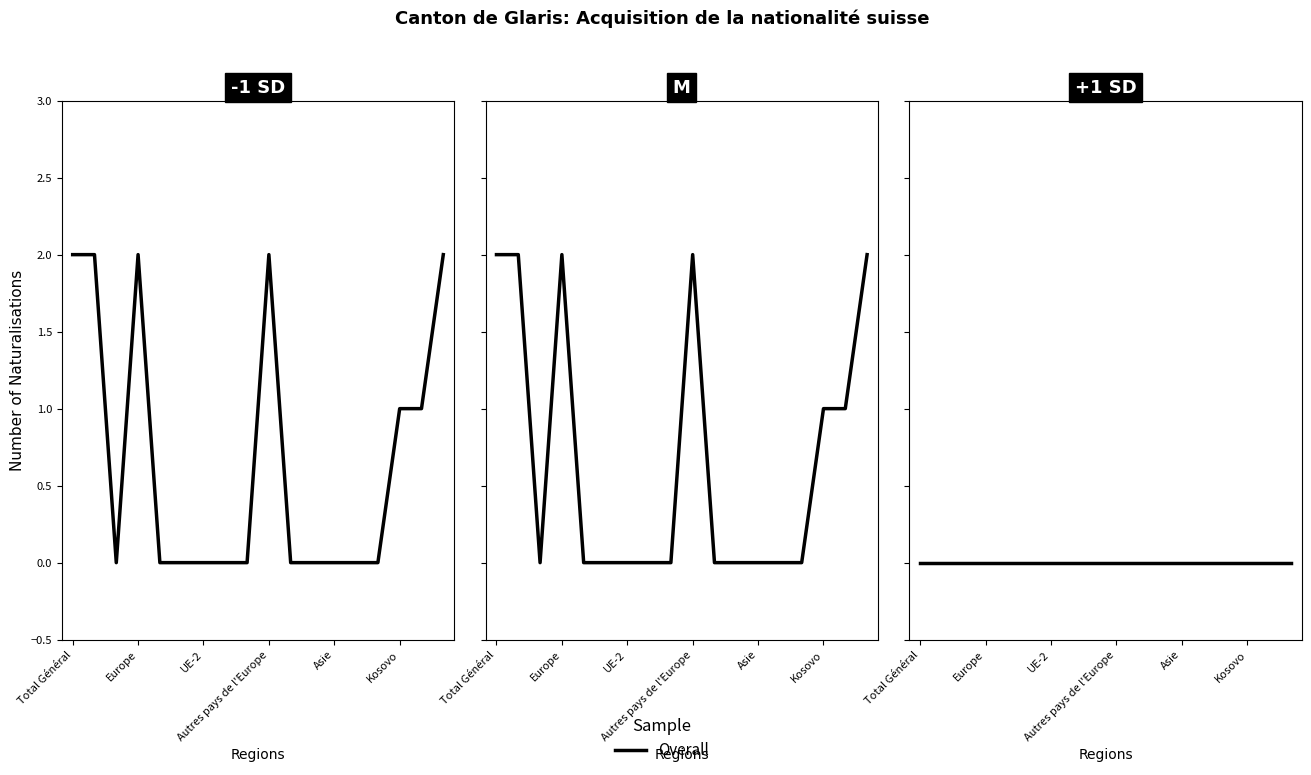

Is it true that Femmes equals 0 at Turquie?

False